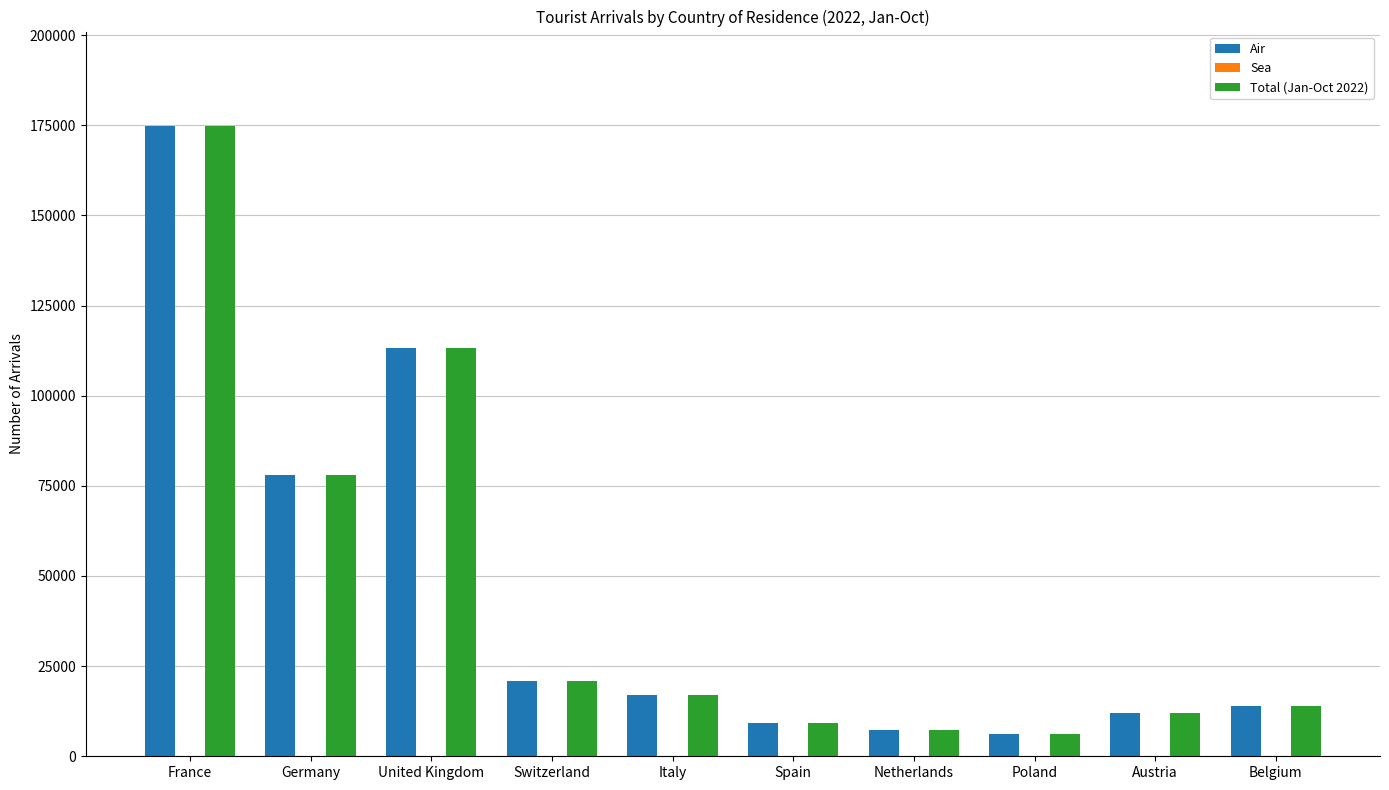

True or false: Air has a value of 12029 at Austria.

True